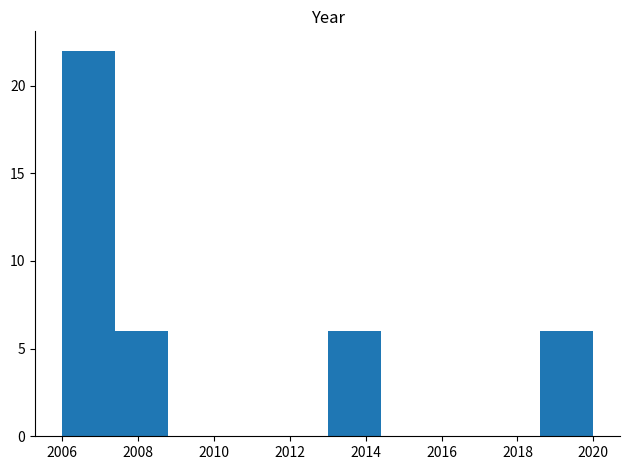

What is the height of the bar covering 2018.6 to 2020.0 on the x-axis? The values are not printed on the chart, so give them approximately, as read against the axis.

6